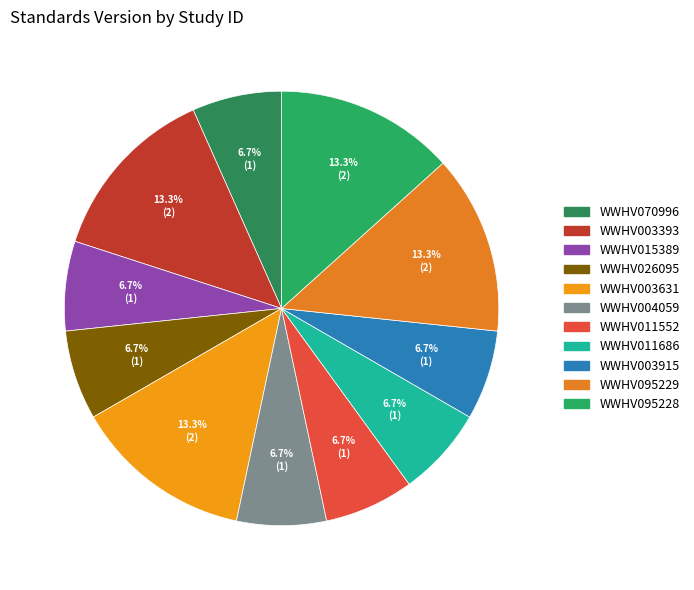

Is it true that WWHV015389 is 7% of the pie?

True